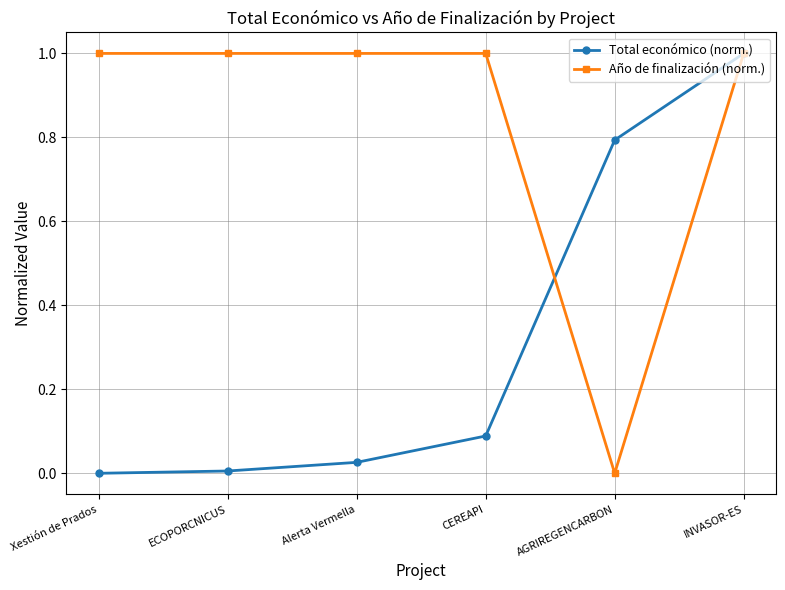

True or false: Total económico (norm.) has more than 1 interior local peaks.

False